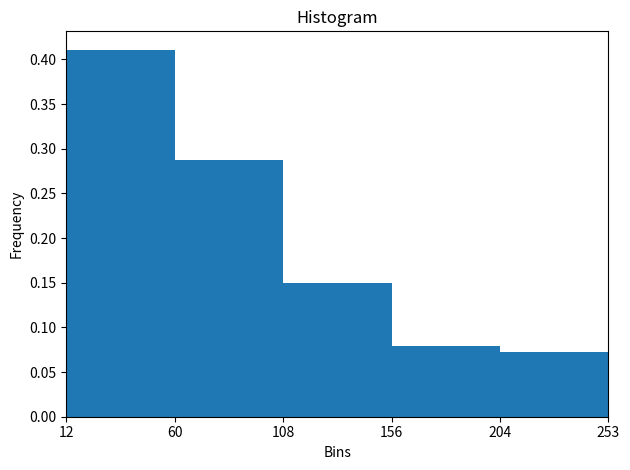

Is it true that the value at 12 is 0.6?

False